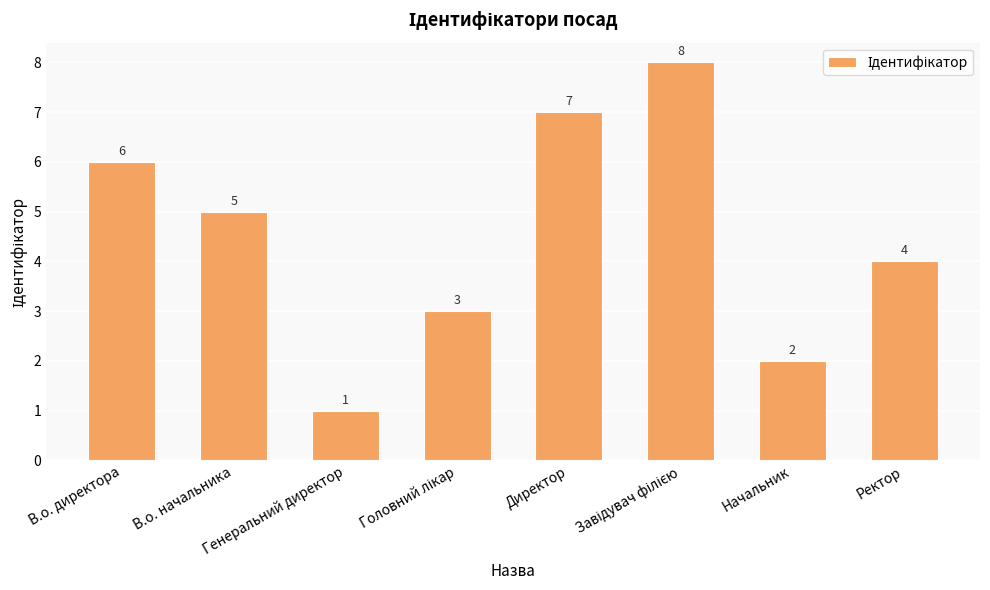

What is the sum of the values at Ректор and В.о. начальника?

9